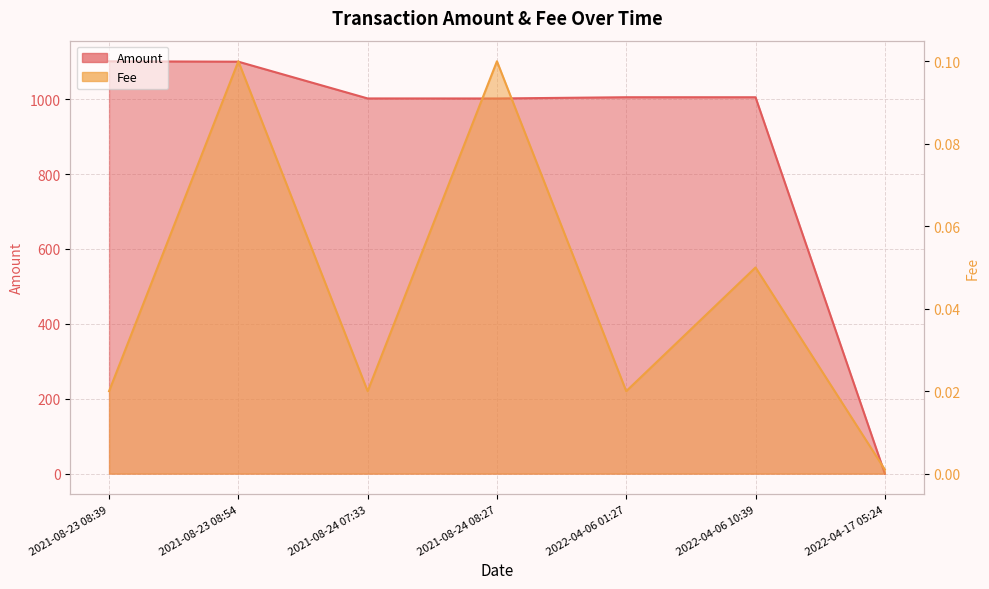

What is the spread (max minus min) of values at 2021-08-23 08:39?

1101.0